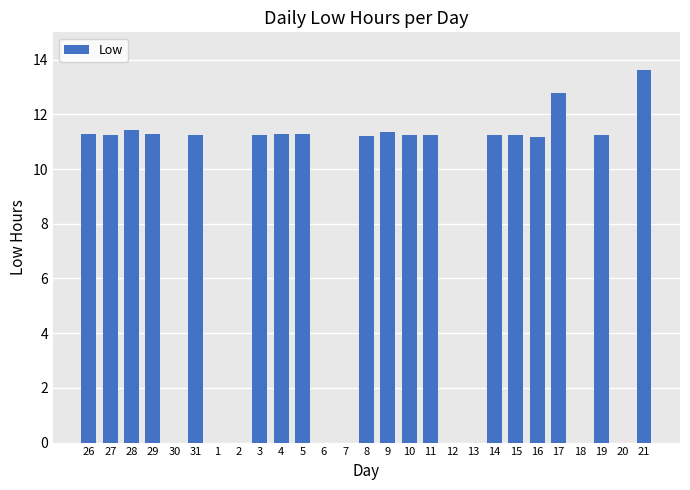

What is the sum of all values?

206.7